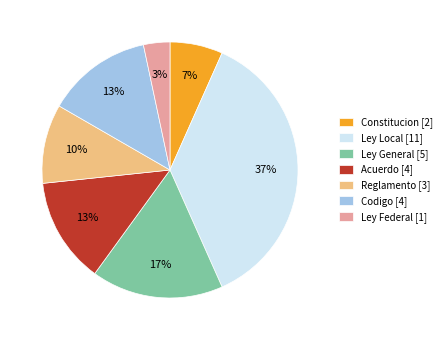

Which has a higher value, Constitucion [2] or Ley Federal [1]?

Constitucion [2]